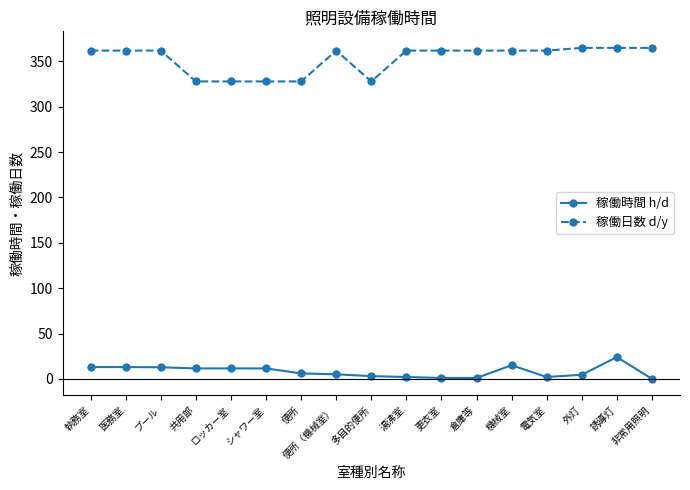

True or false: 稼働時間 h/d has more than 0 interior local peaks.

True